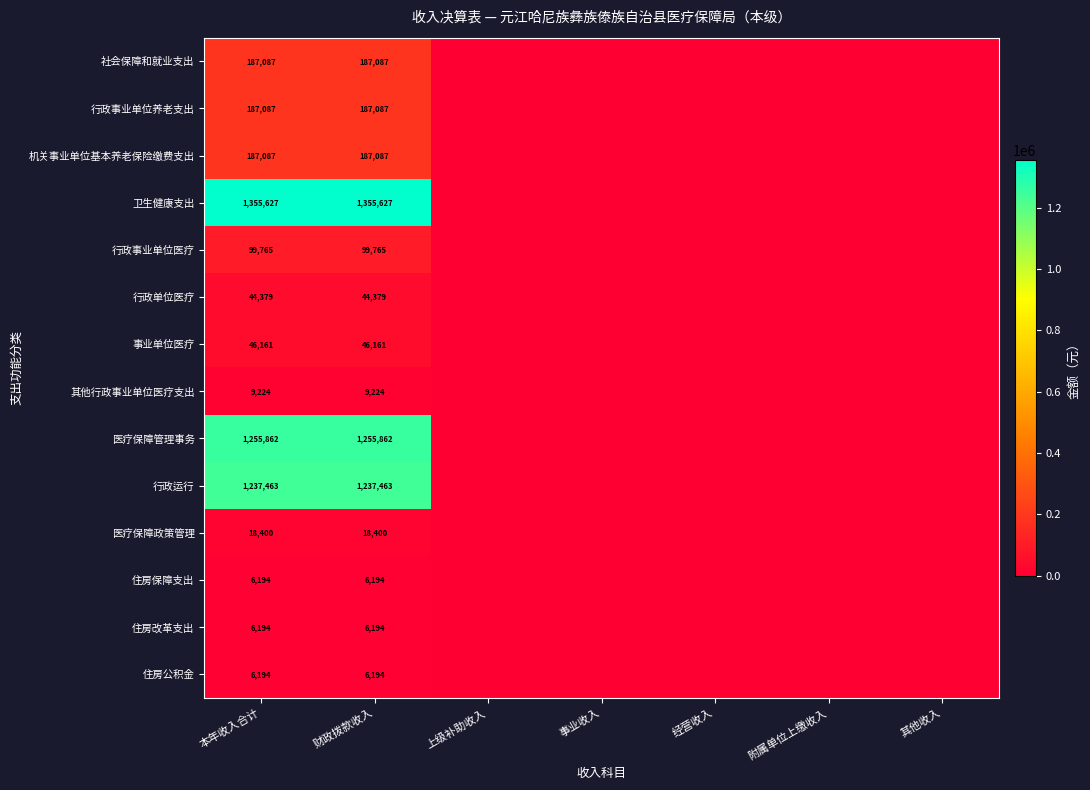

Between 事业收入 and 上级补助收入, which is larger?

事业收入